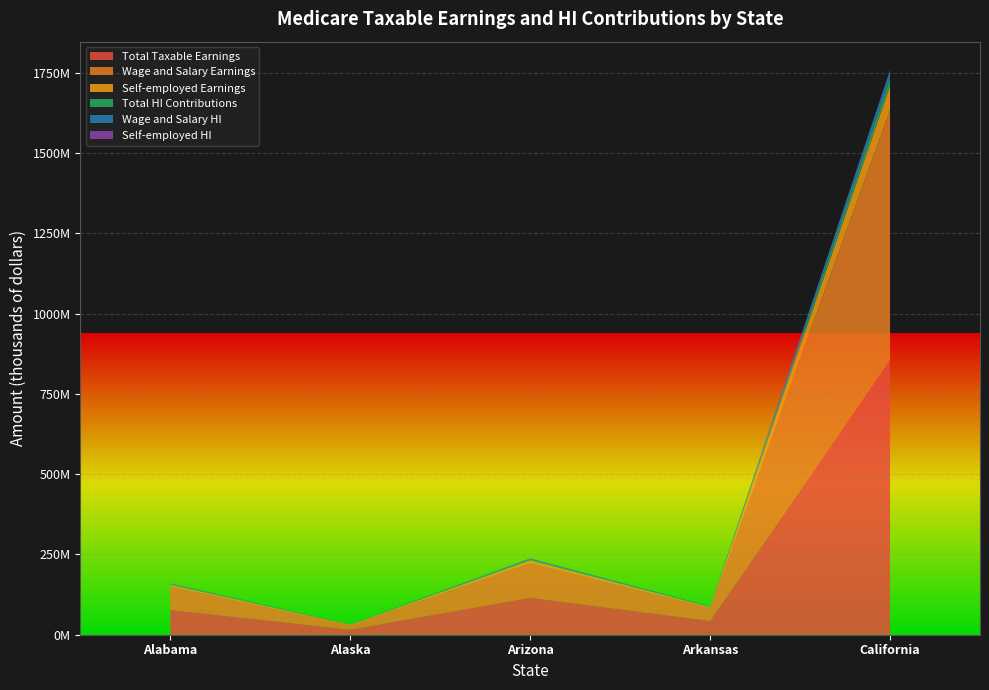

Reading left to right, transcribe all the data shown in this chart.

Total Taxable Earnings: 77599487	15896328	115525304	43260958	854407241
Wage and Salary Earnings: 72902611	14777651	108373794	40565269	778631249
Self-employed Earnings: 4696876	1118677	7151511	2695689	75775992
Total HI Contributions: 2250385	460994	3350234	1254568	24777810
Wage and Salary HI: 2114176	428552	3142840	1176393	22580306
Self-employed HI: 136209	32442	207394	78175	2197504